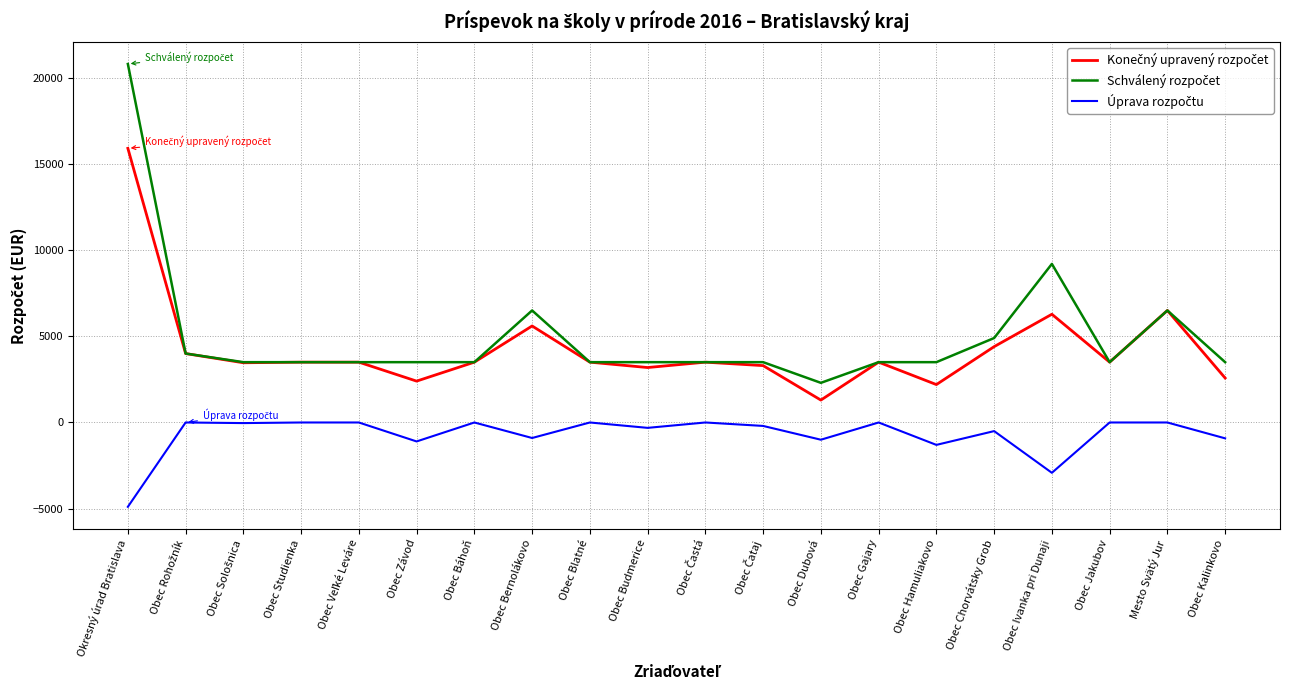

Which label corresponds to the largest value in the chart?

Okresný úrad Bratislava